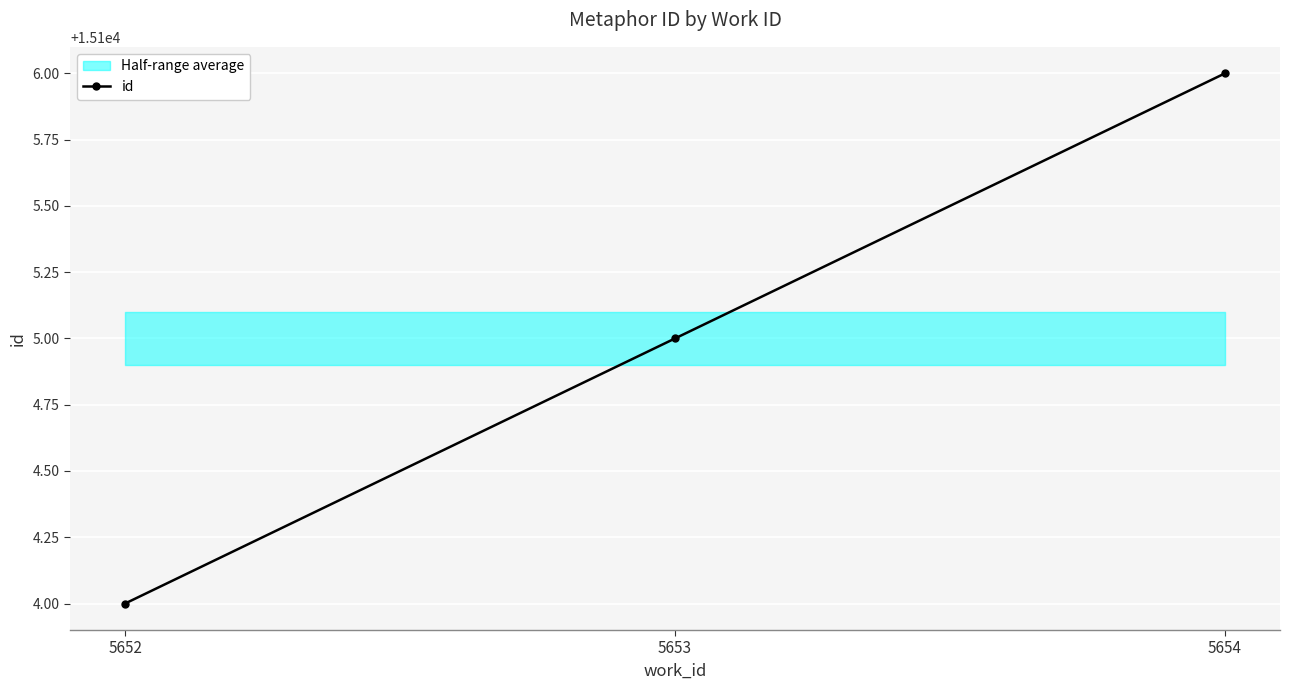

Count the number of categories in the chart.

3